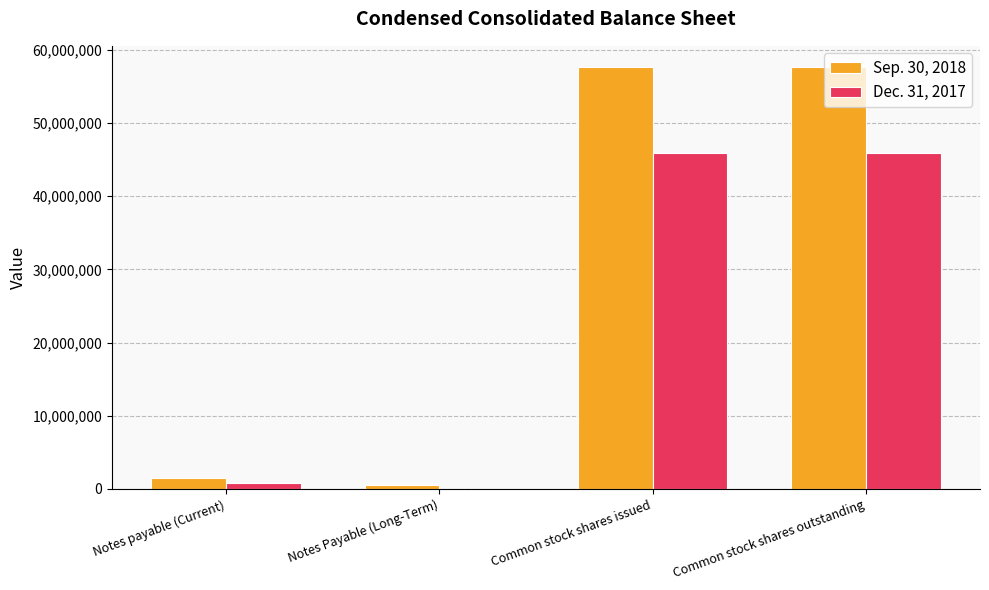

Which series has the largest total across all categories?

Sep. 30, 2018